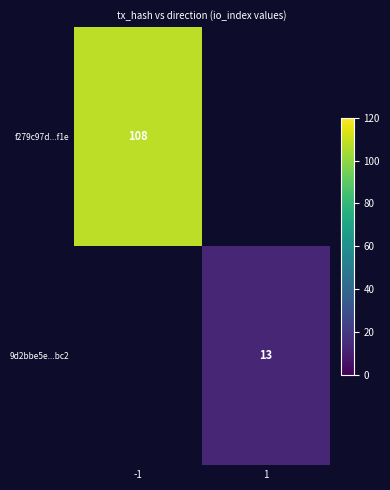

Is it true that 9d2bbe5e...bc2 equals 13 at 1?

True